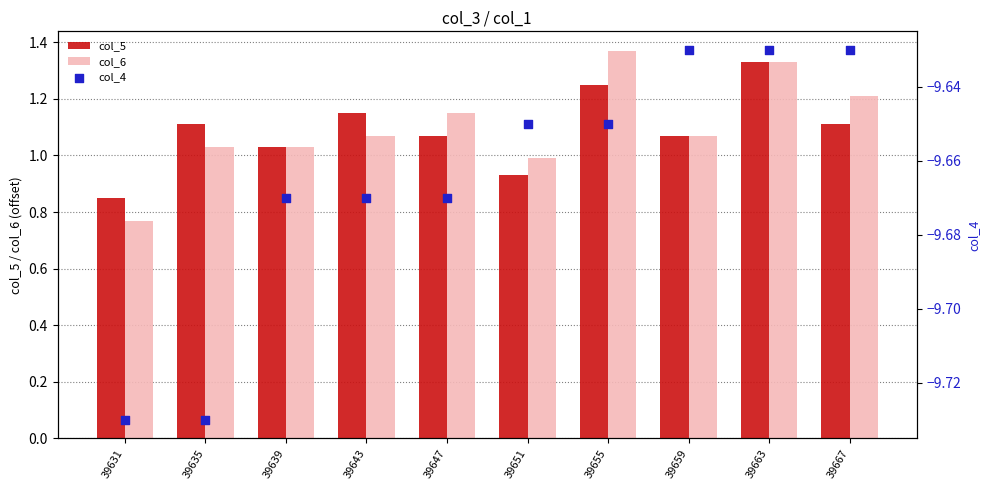

Is the value of col_6 at 39647 greater than the value of col_4 at 39659?

Yes